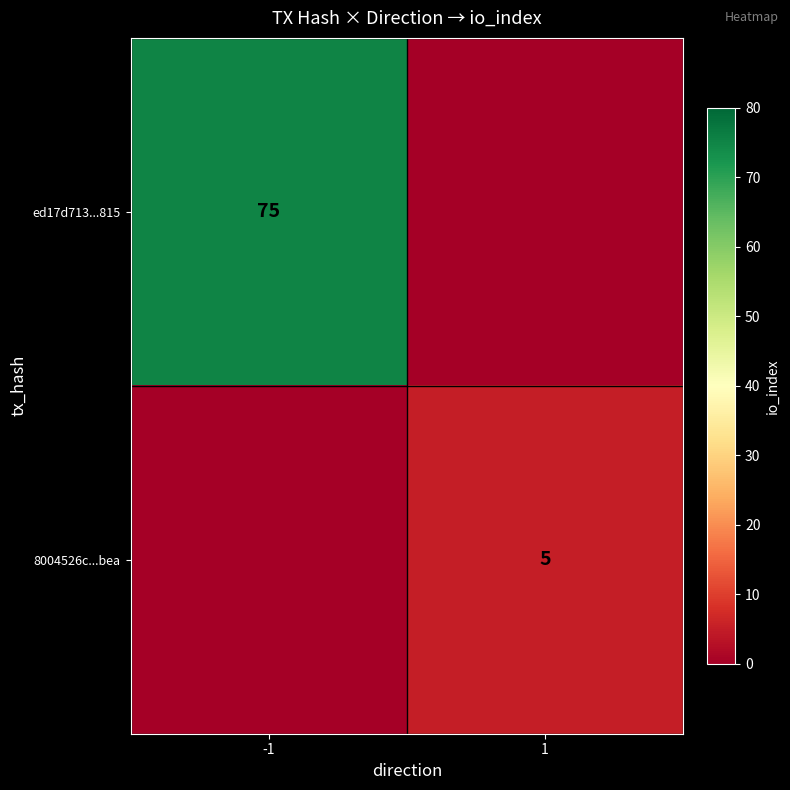

Is the value of ed17d713...815 at -1 greater than the value of 8004526c...bea at 1?

Yes